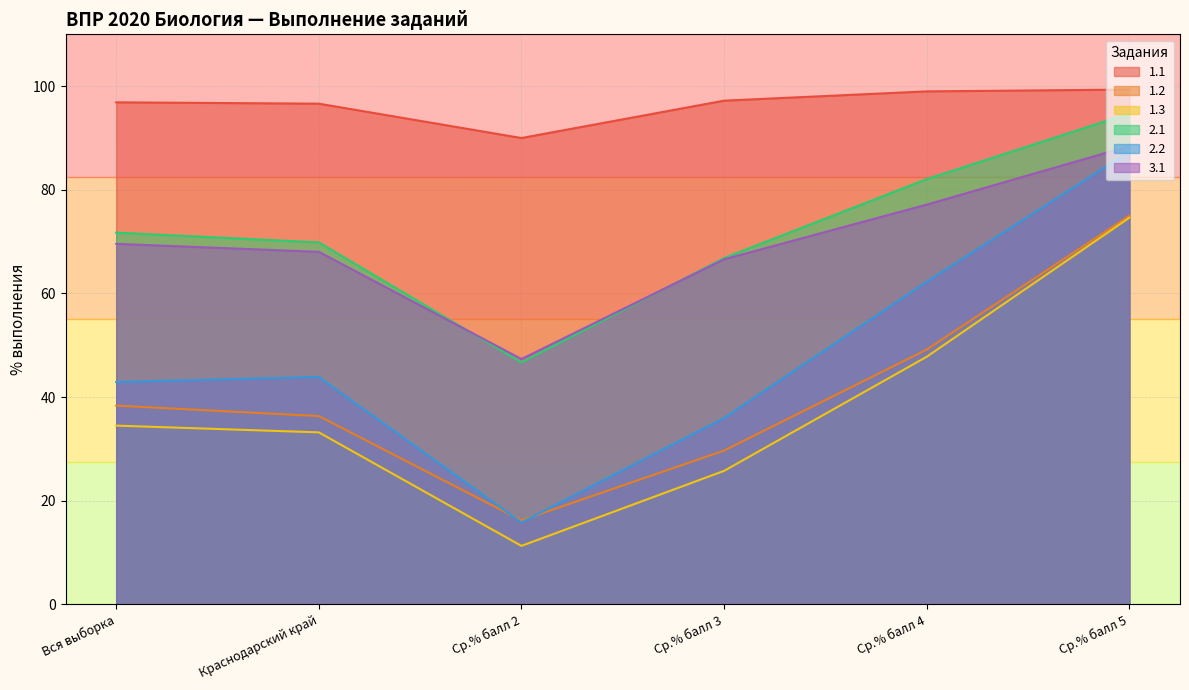

At which category does the chart reach its minimum across all series?

Ср.% балл 2